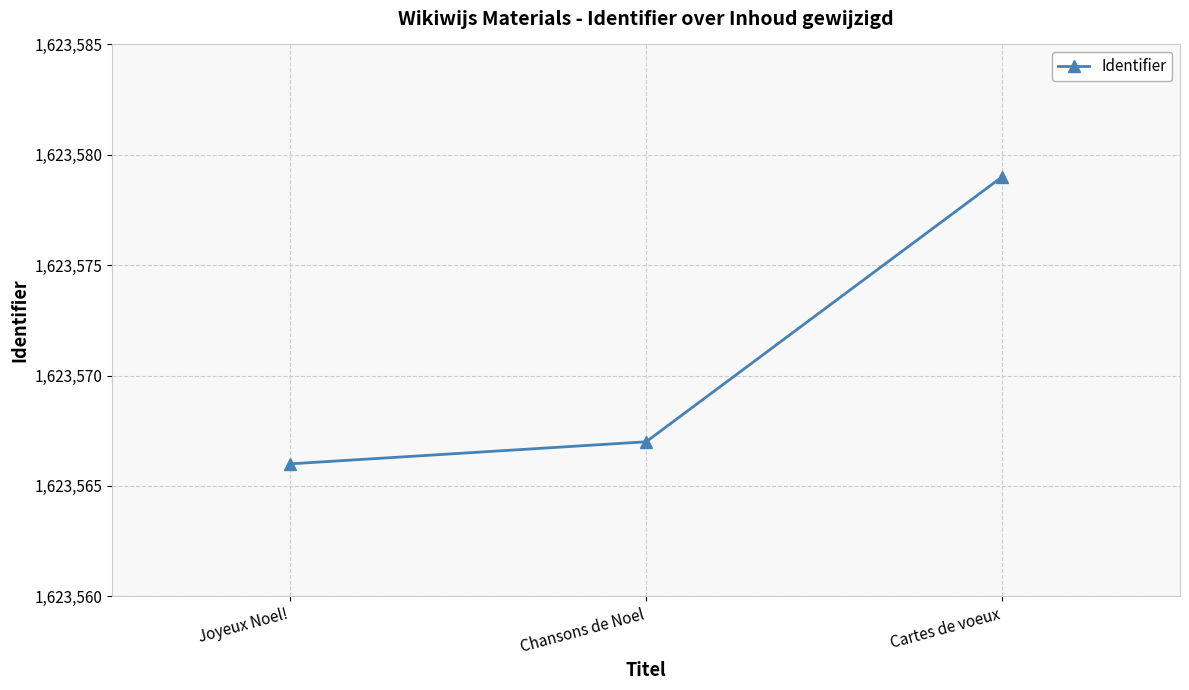

What is the label of the 1st point from the right?

Cartes de voeux